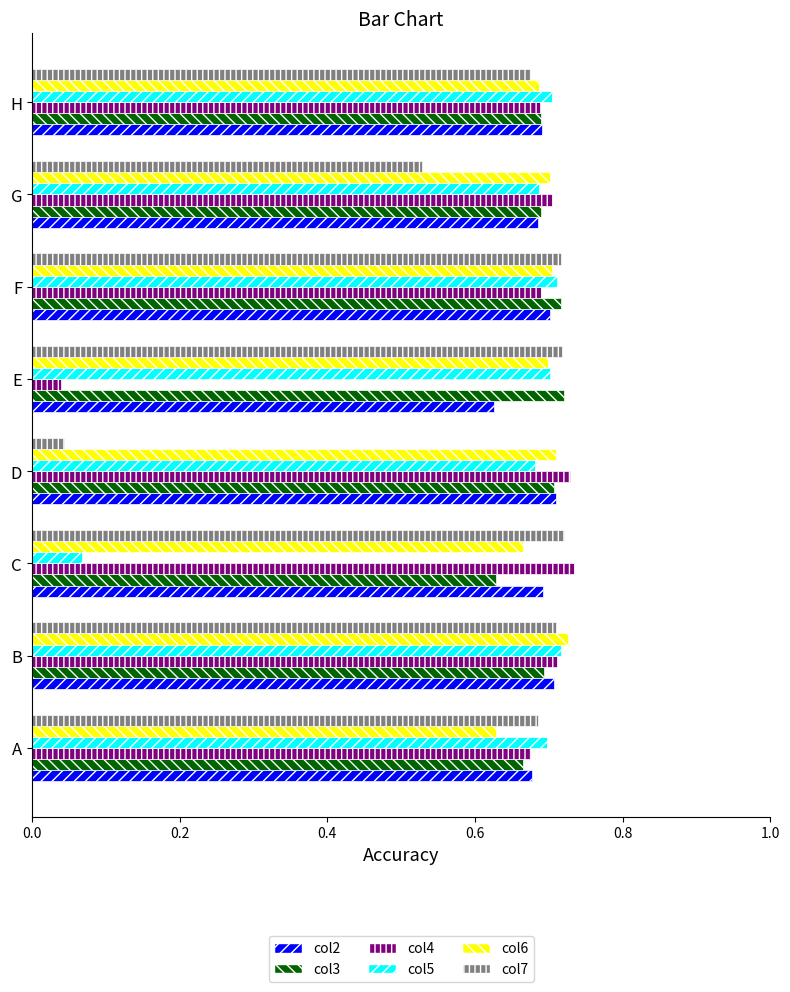

At which label is col4 closest to 0?

E